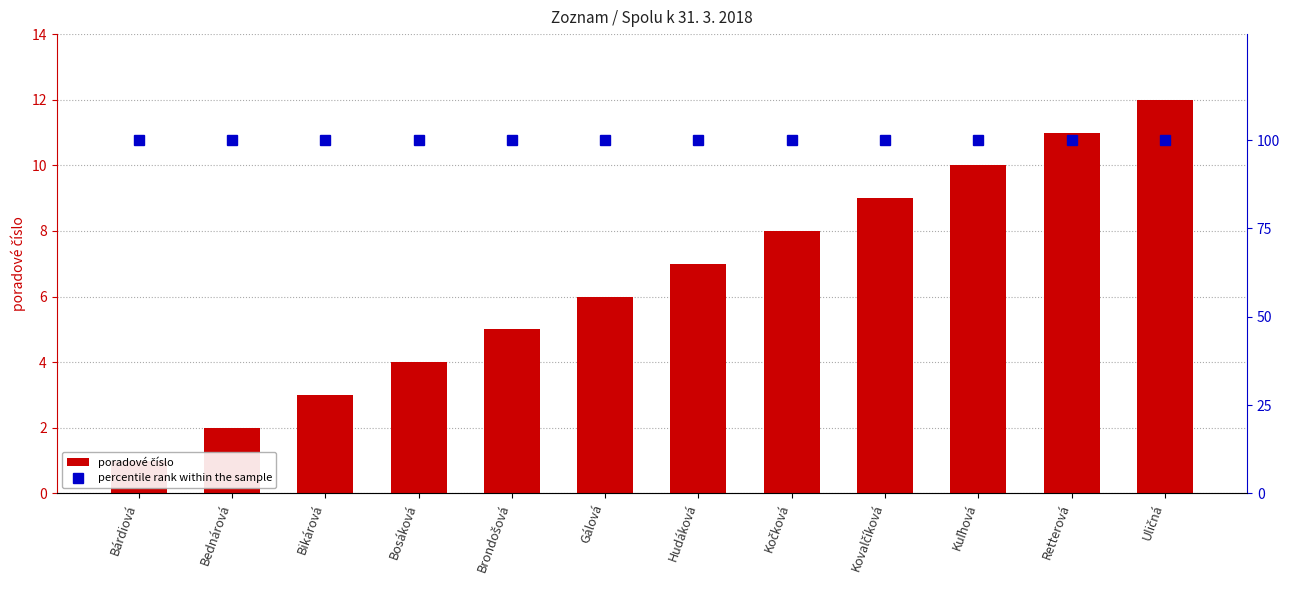

What is the label of the 8th bar from the right?

Brondošová